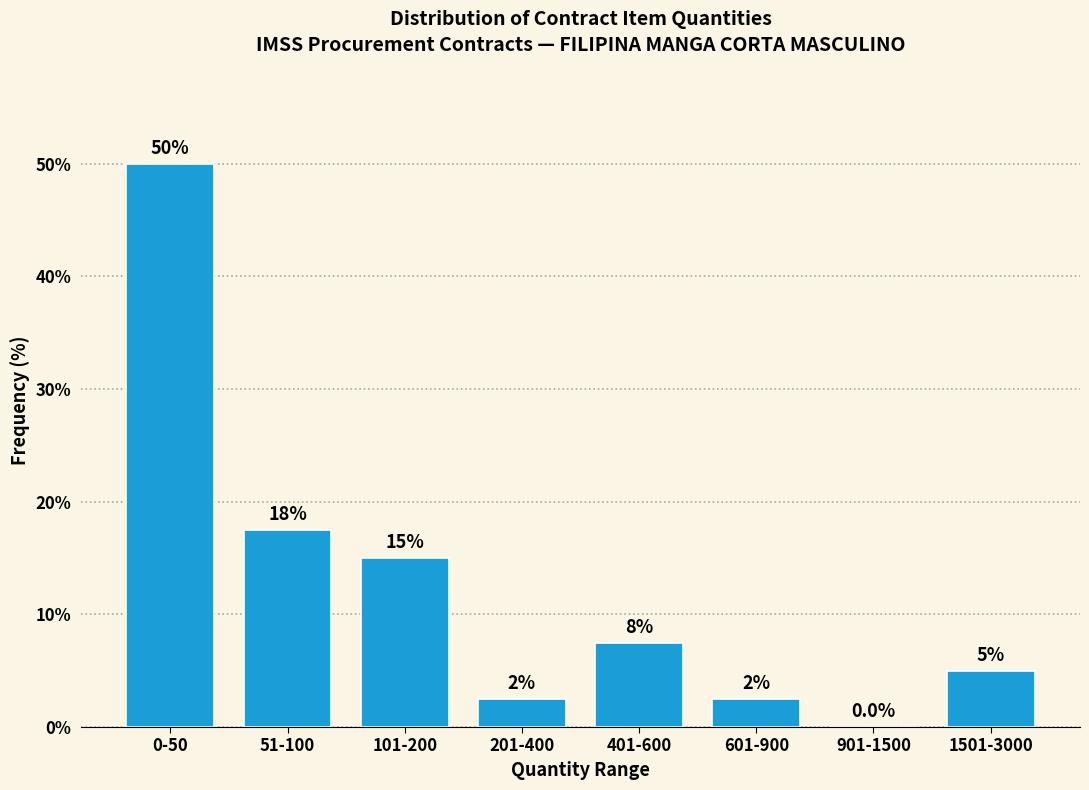

Reading left to right, list all the values displayed in this chart.

0-50=50.0	51-100=17.5	101-200=15.0	201-400=2.5	401-600=7.5	601-900=2.5	901-1500=0.0	1501-3000=5.0